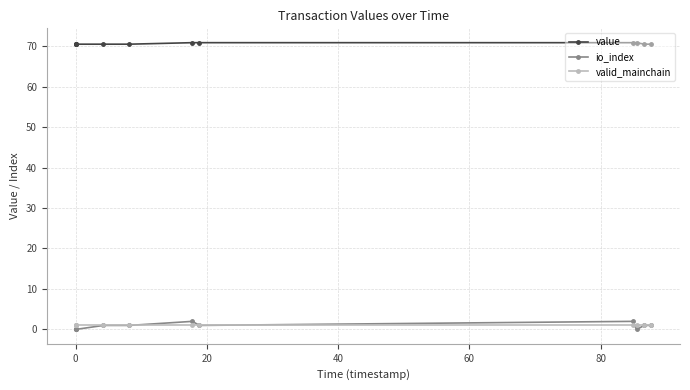

How many times do valid_mainchain and io_index cross each other?

1